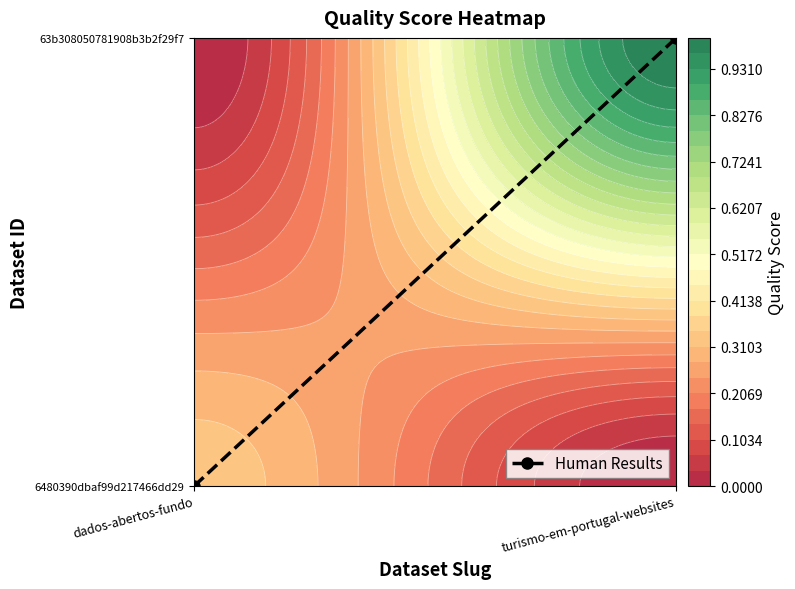

Reading right to left, what are all the values shown in this chart?

turismo-em-portugal-websites=1	dados-abertos-fundo=0